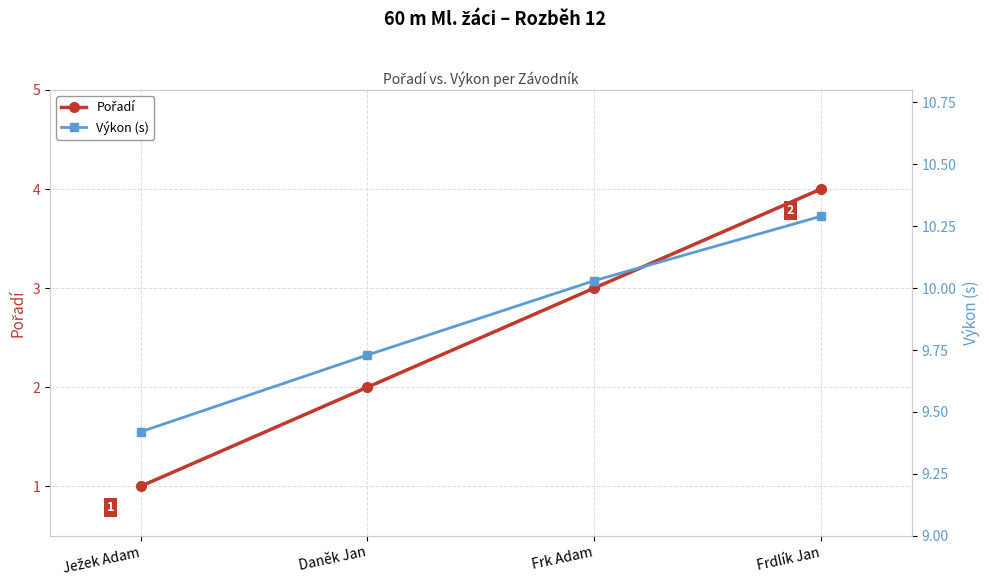

Which series has the largest total across all categories?

Výkon (s)